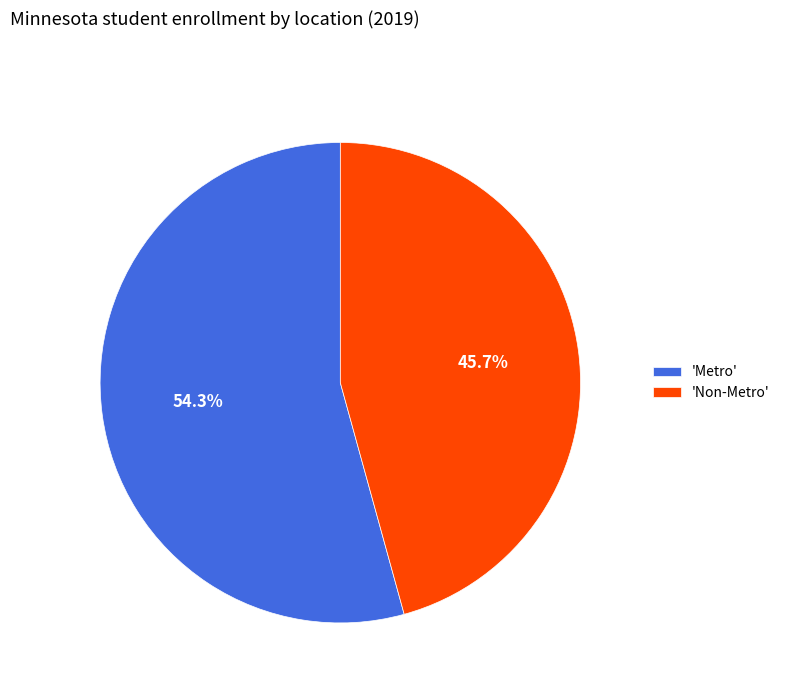

What is the ratio of the value at 'Non-Metro' to the value at 'Metro'?

0.8